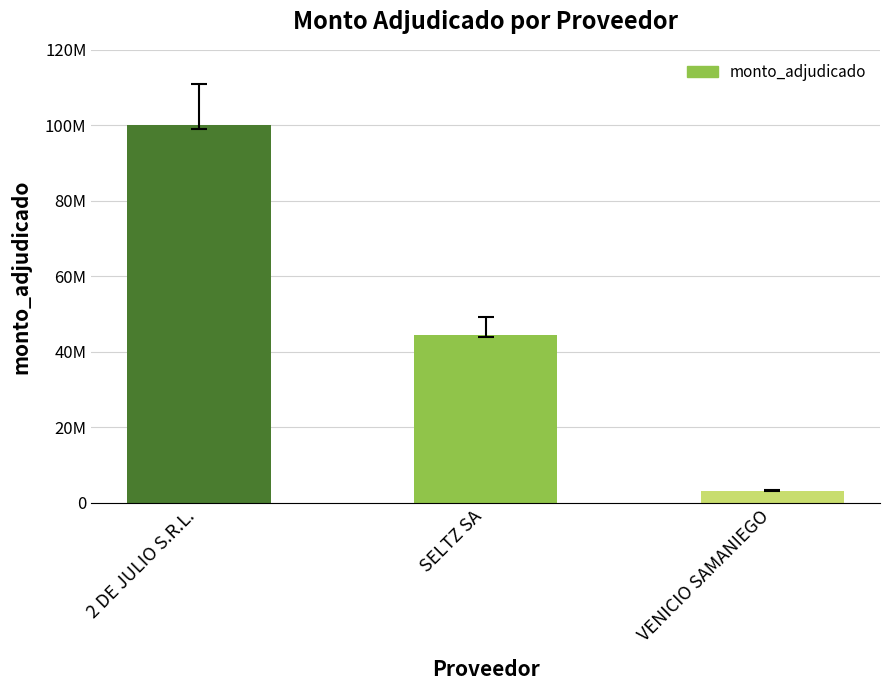

Reading left to right, what are all the values shown in this chart?

99960000	44458500	3162000